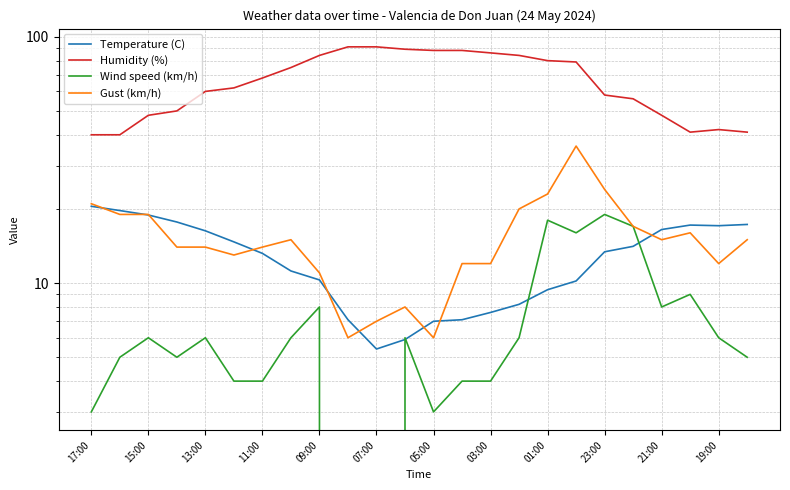

Where does the Gust (km/h) series first go above 15?

17:00